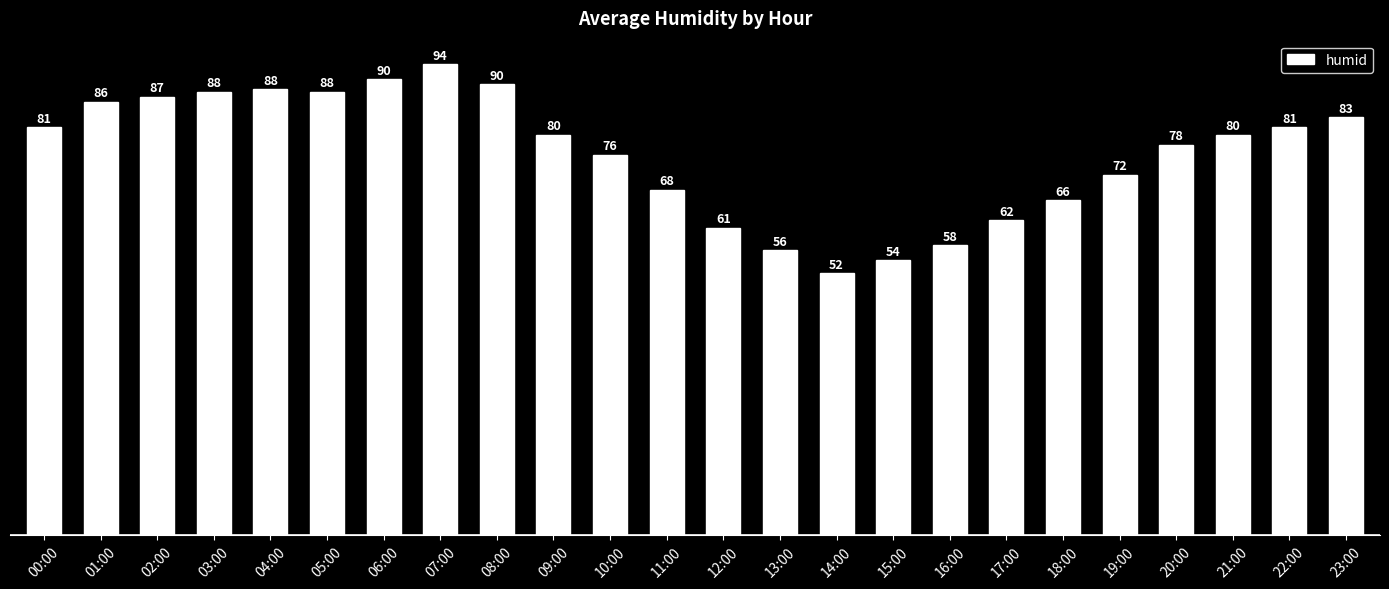

Does the chart contain any negative values?

No